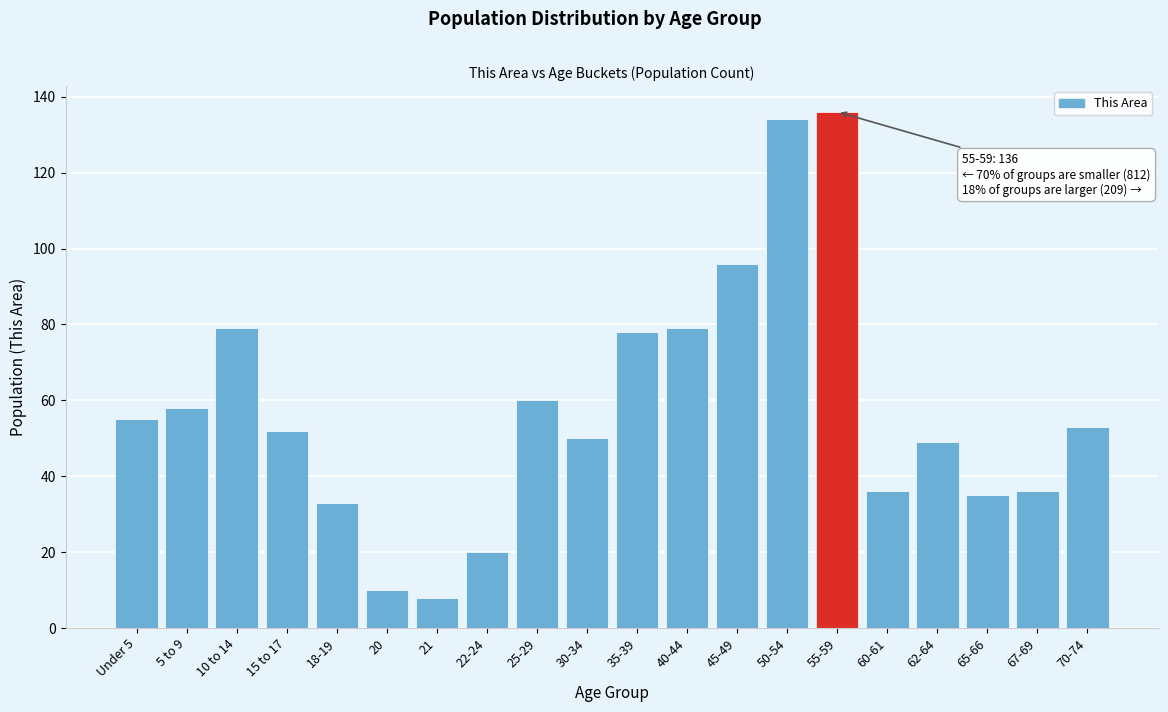

Reading right to left, what are all the values shown in this chart?

53	36	35	49	36	136	134	96	79	78	50	60	20	8	10	33	52	79	58	55